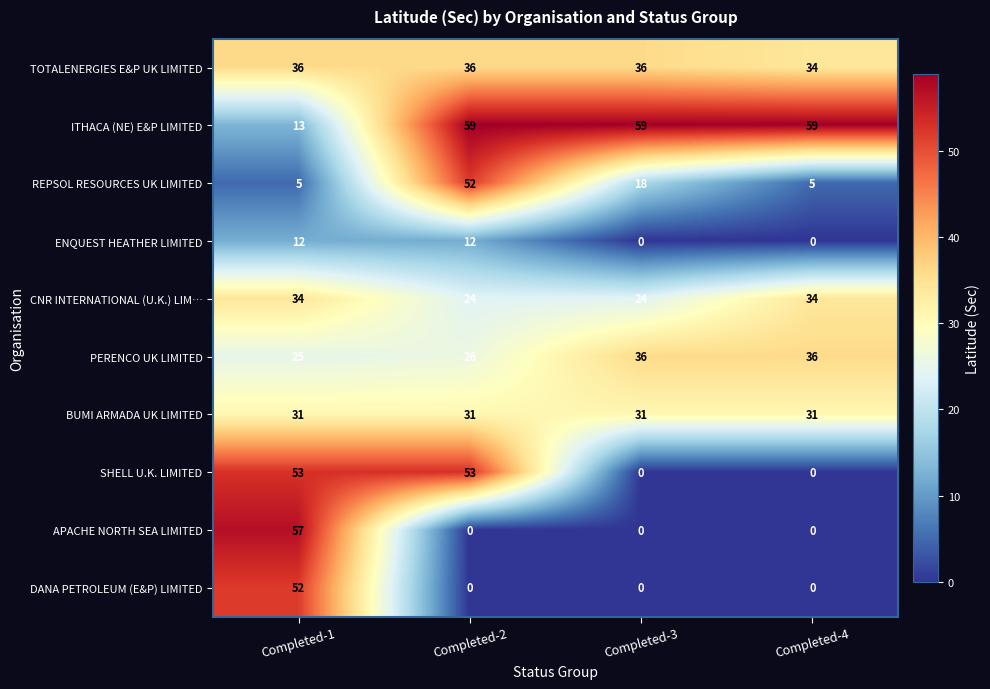

What is the difference between the highest and lowest values at Completed-3?

59